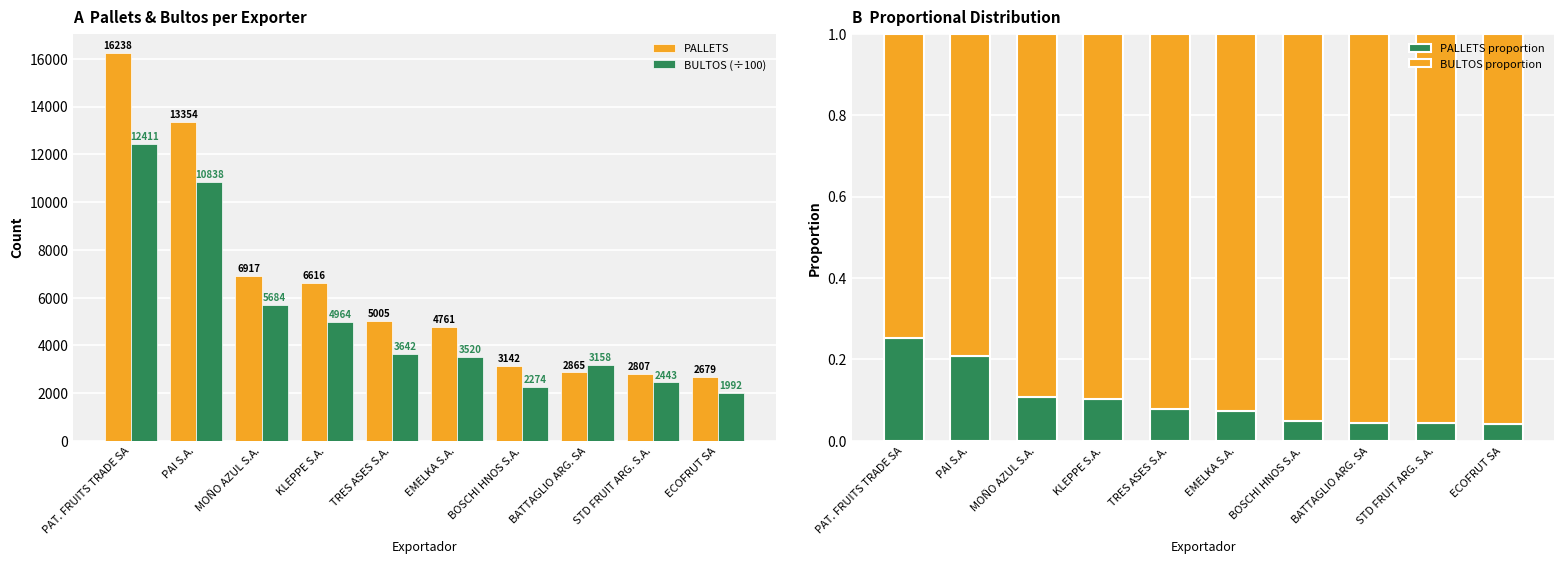

Is the value of BULTOS proportion at EMELKA S.A. greater than the value of BULTOS (÷100) at ECOFRUT SA?

No